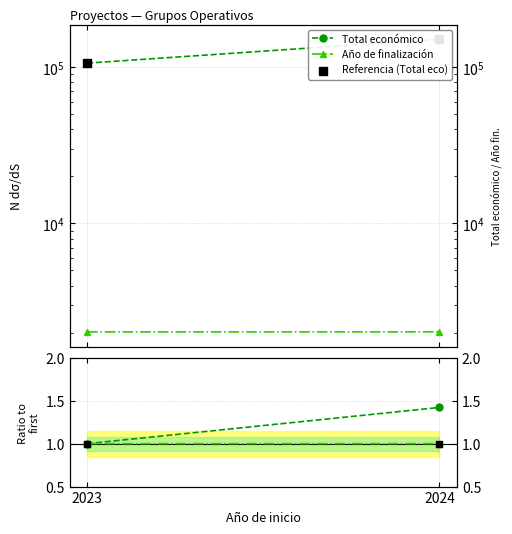

Which series contains the lowest Y value?

Ratio Total eco